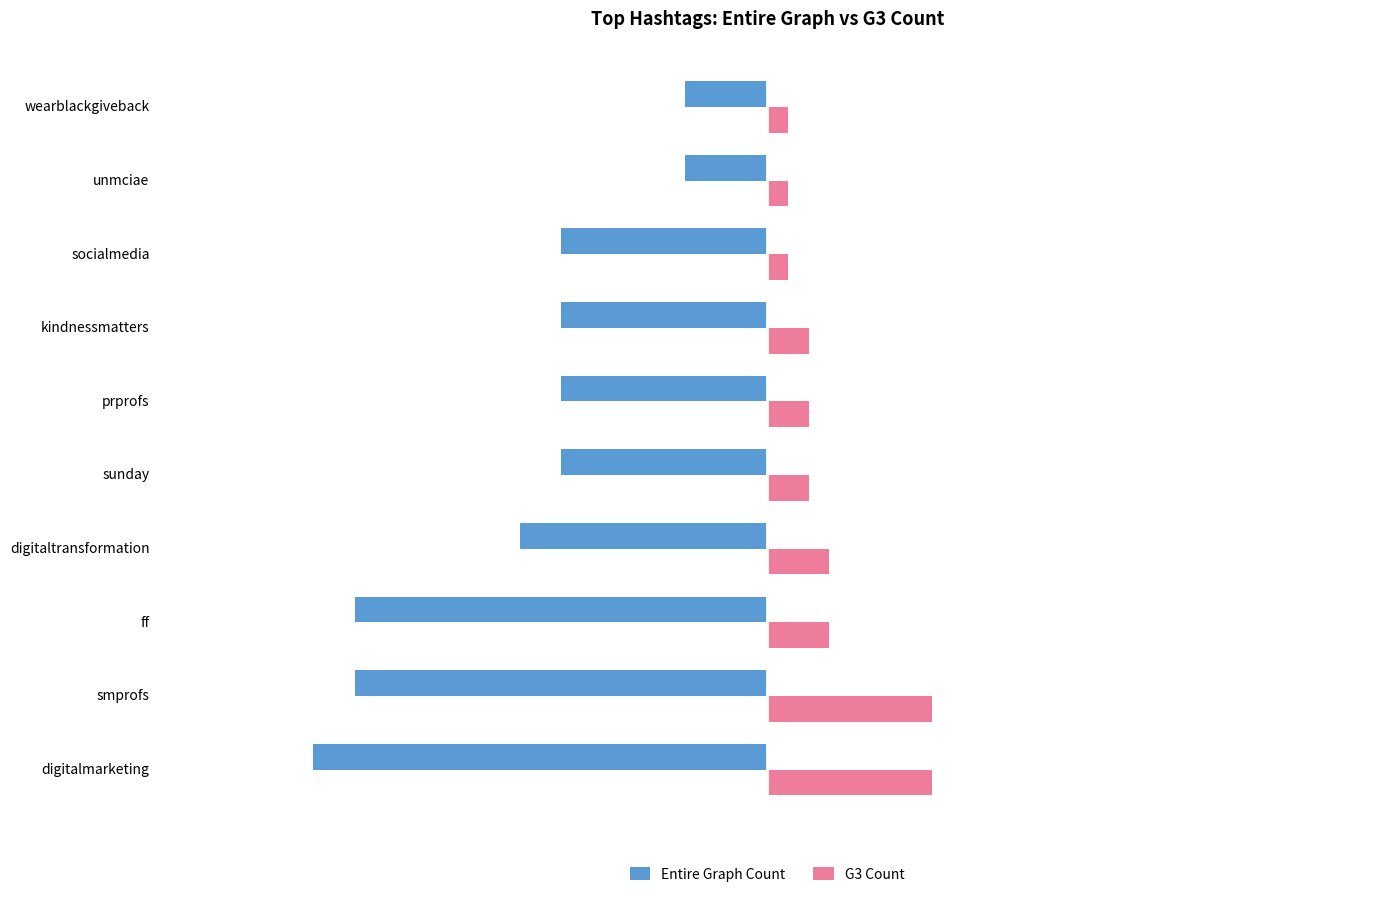

What is the greatest value displayed?

8